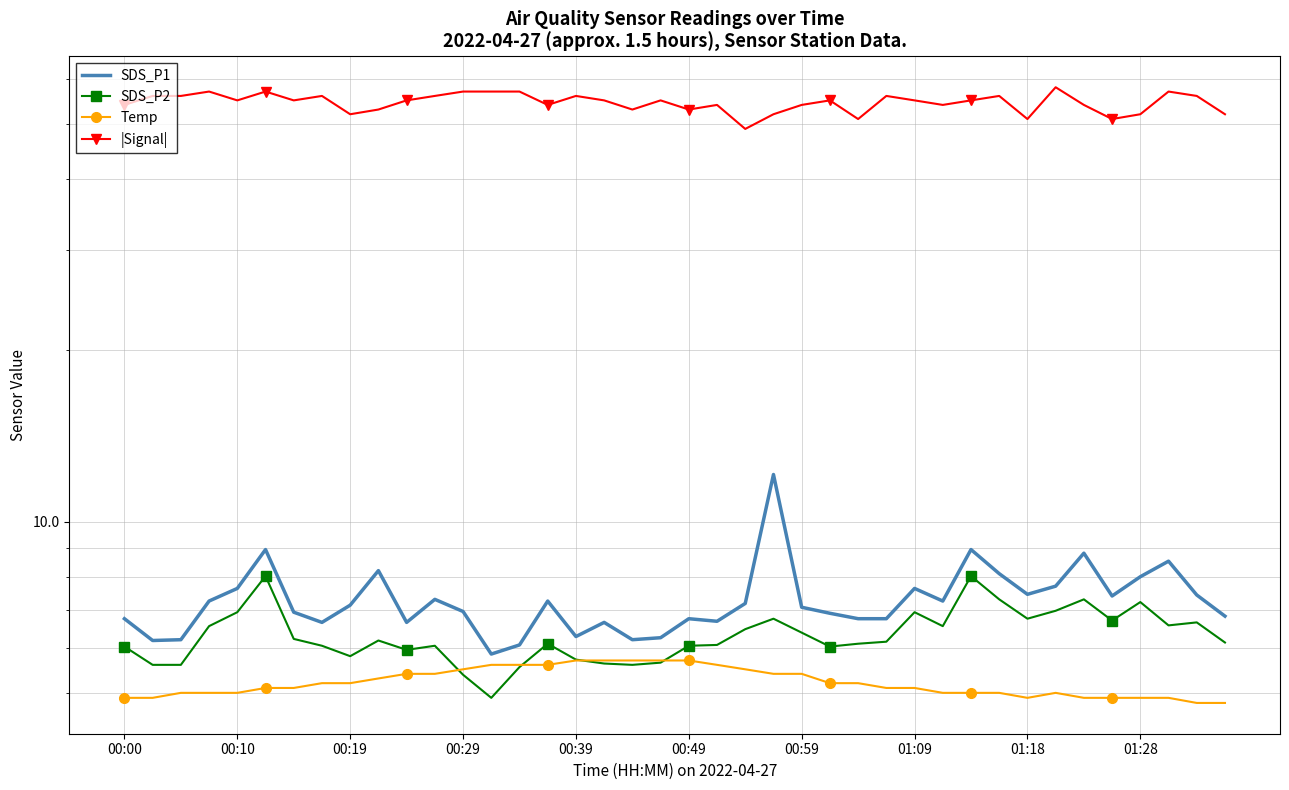

Which series has the widest spread of values?

|Signal|